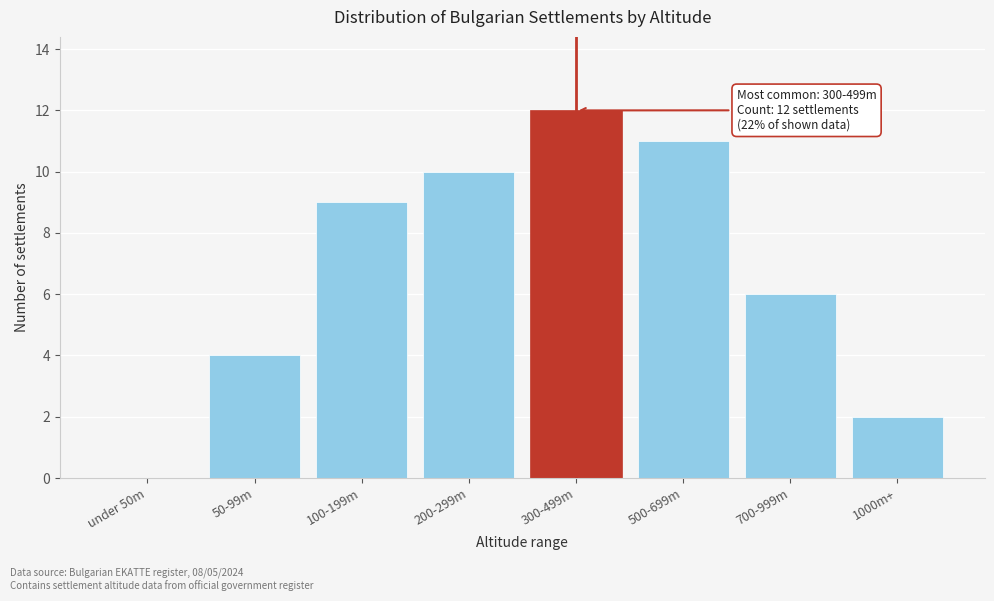

Reading right to left, what are all the values shown in this chart?

1000m+=2	700-999m=6	500-699m=11	300-499m=12	200-299m=10	100-199m=9	50-99m=4	under 50m=0